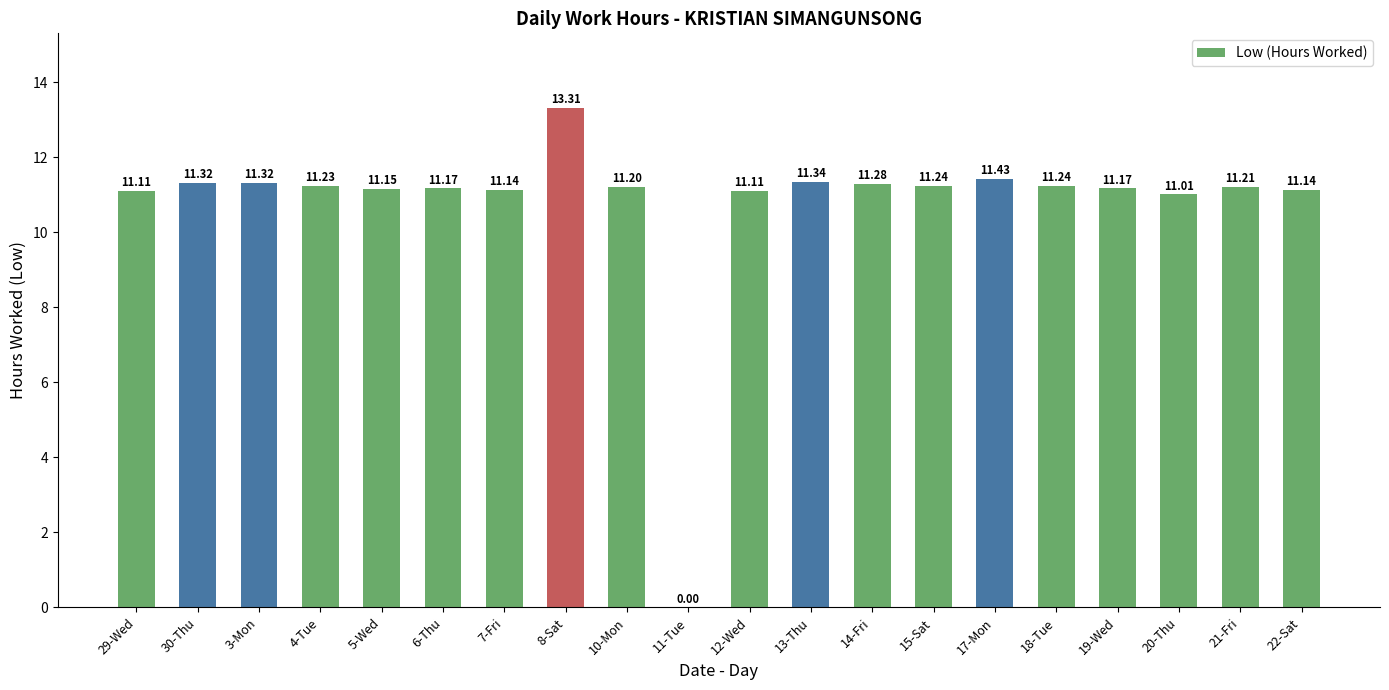

At which label is the value closest to 6?

20-Thu